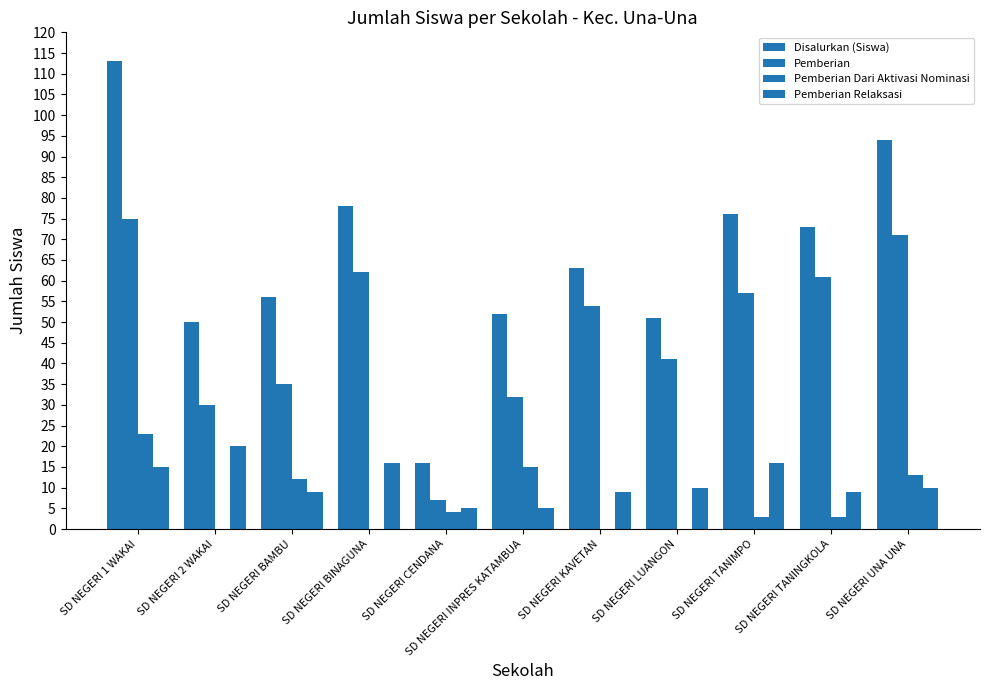

What is the maximum value for Disalurkan (Siswa)?

113